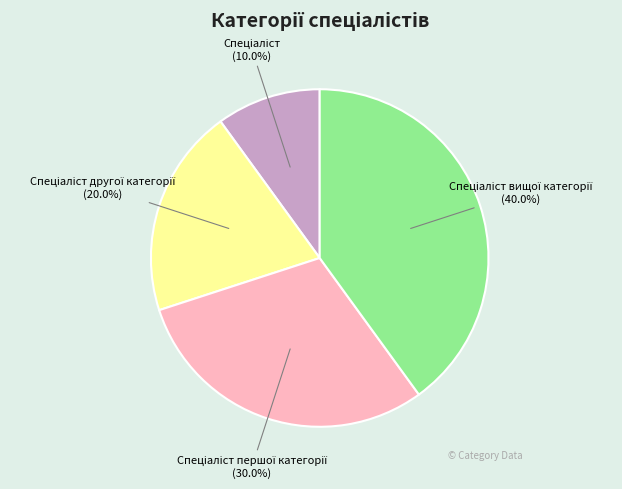

Is there any slice that represents more than half of the pie?

No